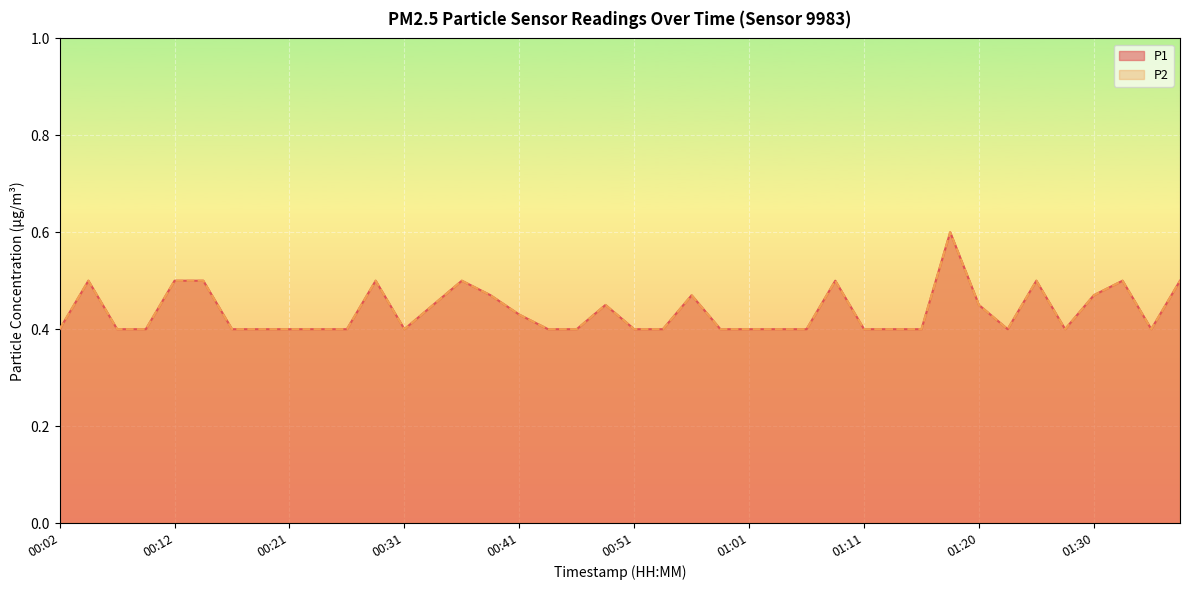

What is the sum of all P2 values?

17.5